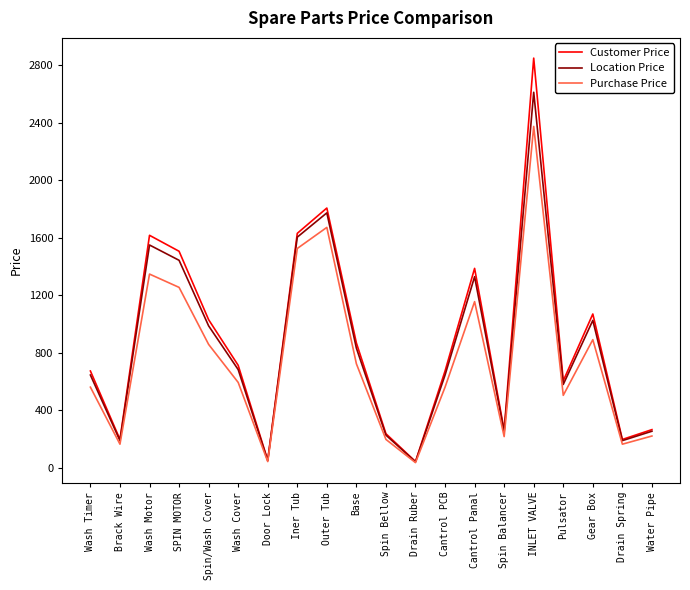

What is the approximate value of Location Price at Outer Tub?

1773.6